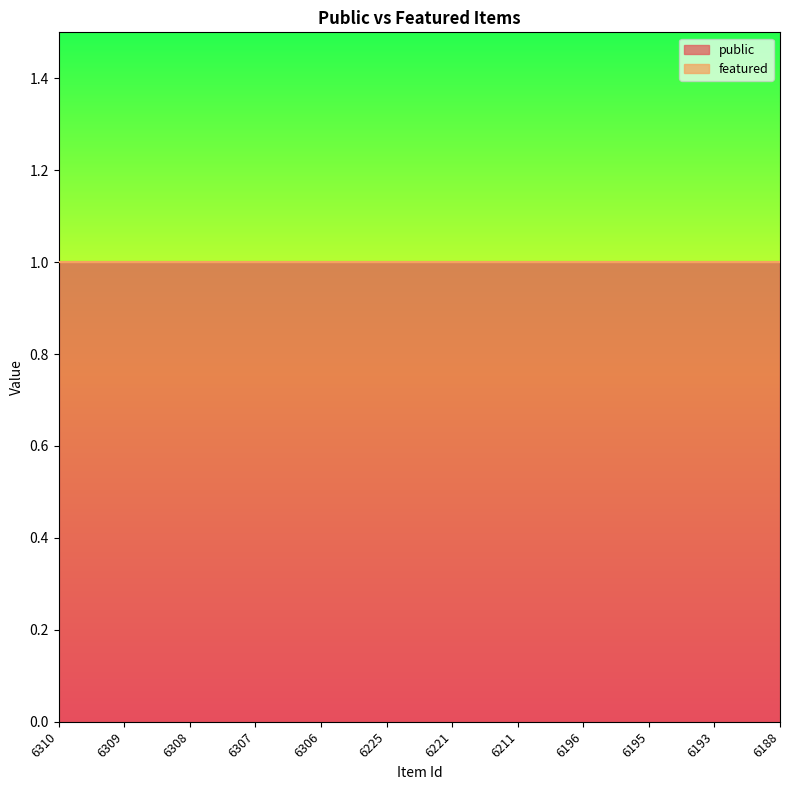

Is the value of public at 6193 greater than the value of featured at 6221?

Yes